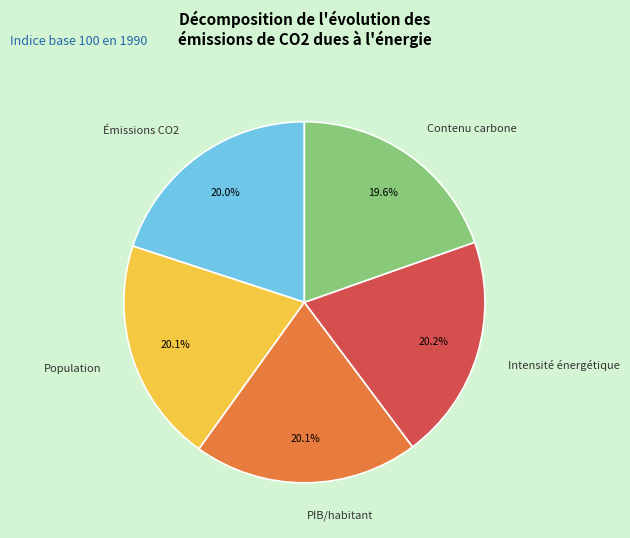

Is Émissions CO2 the majority of the pie?

No